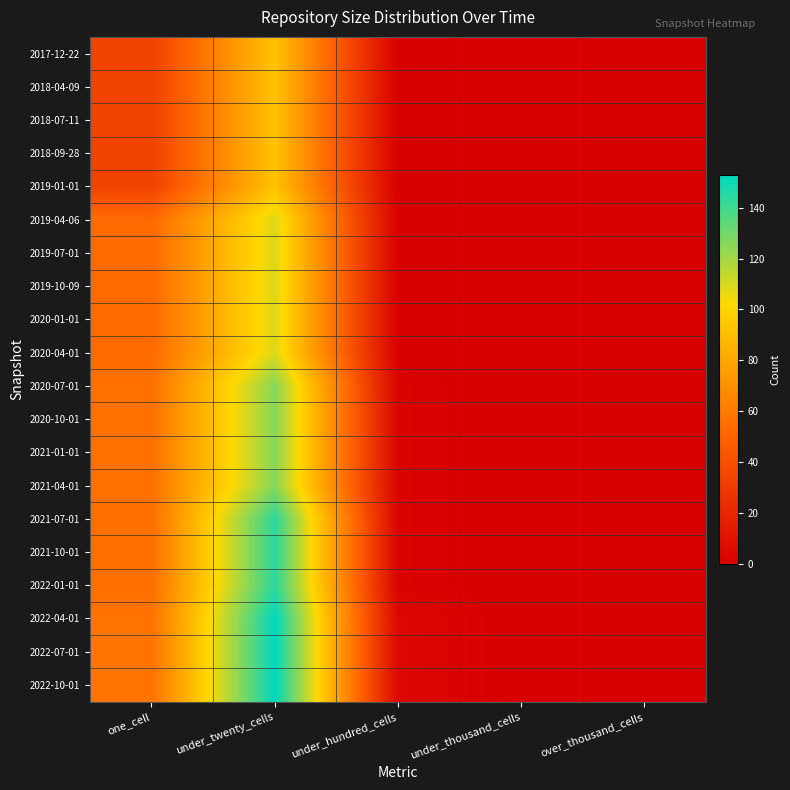

At which category is the sum across all series the highest?

under_twenty_cells